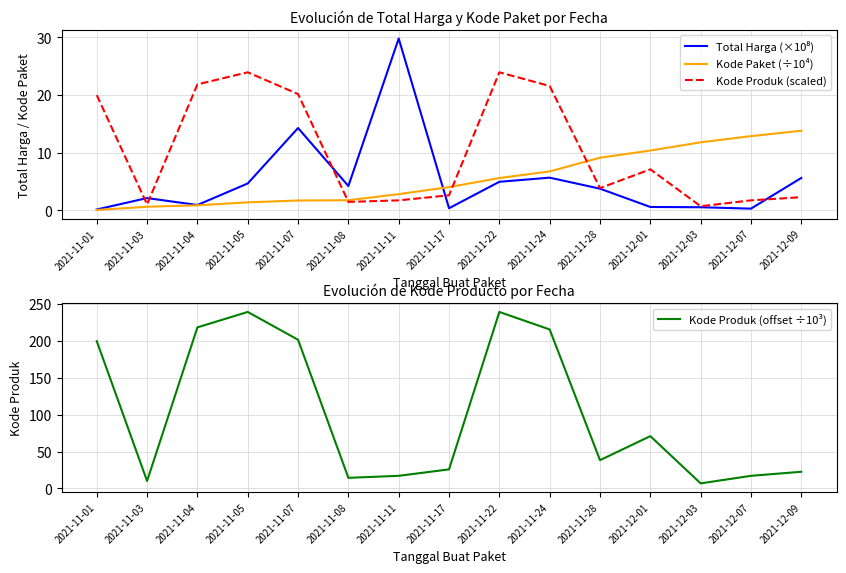

Which category has the highest value across all series?

2021-11-05